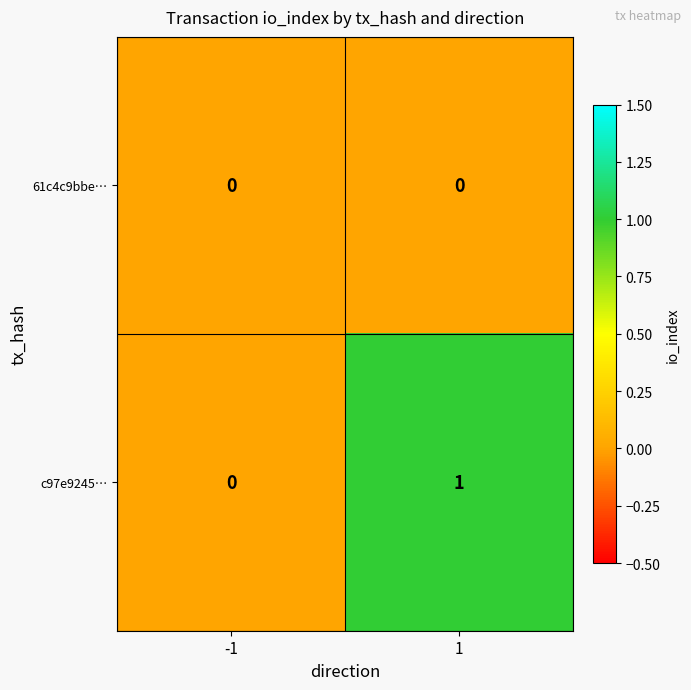

At which category is the sum across all series the highest?

1